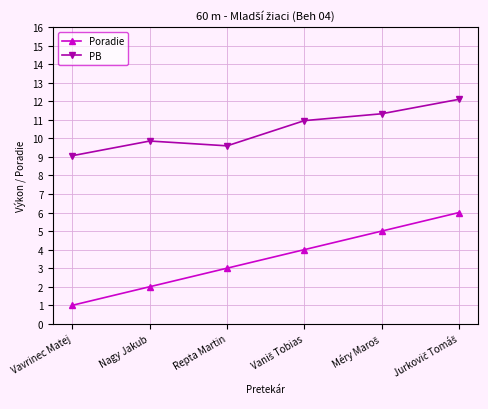

What is the difference between the second highest and minimum values in the PB series?

2.3